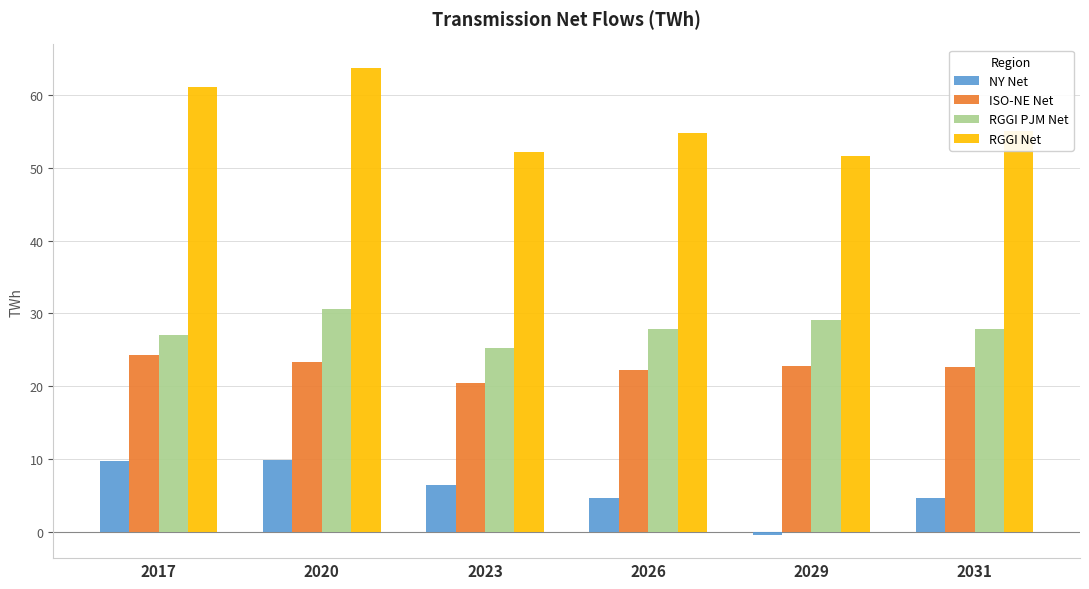

What is the value of the NY Net bar at the 3rd from the left?

6.5